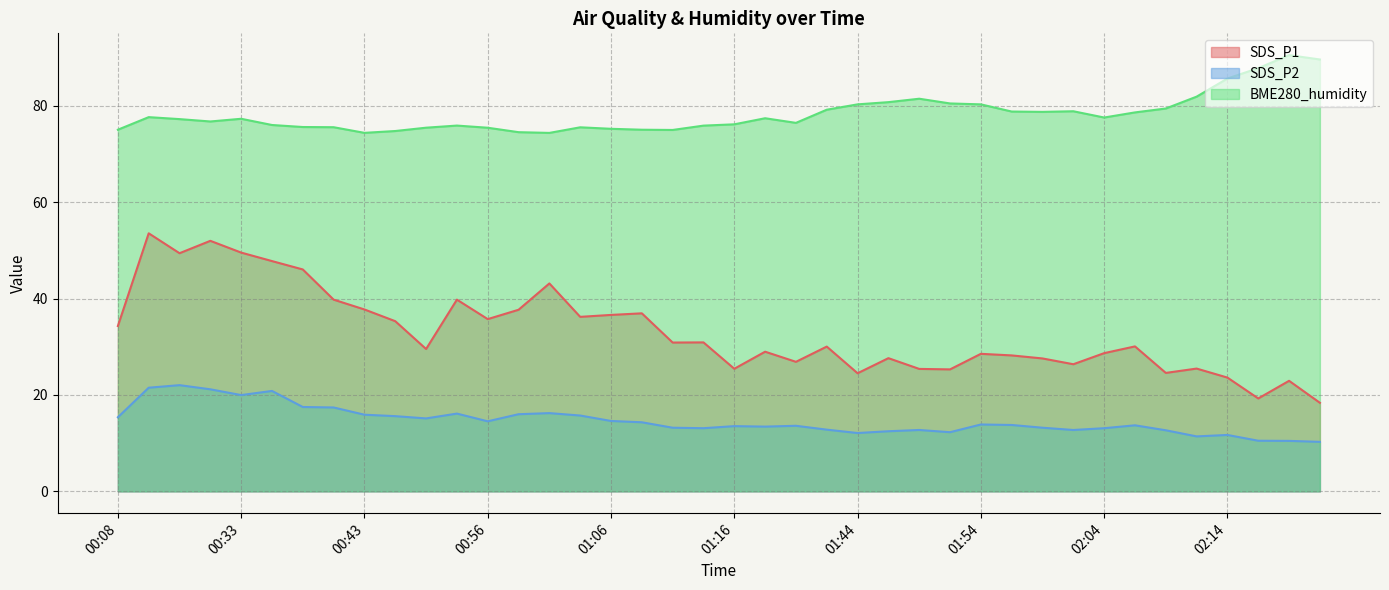

Which category has the lowest value in the BME280_humidity series?

01:01